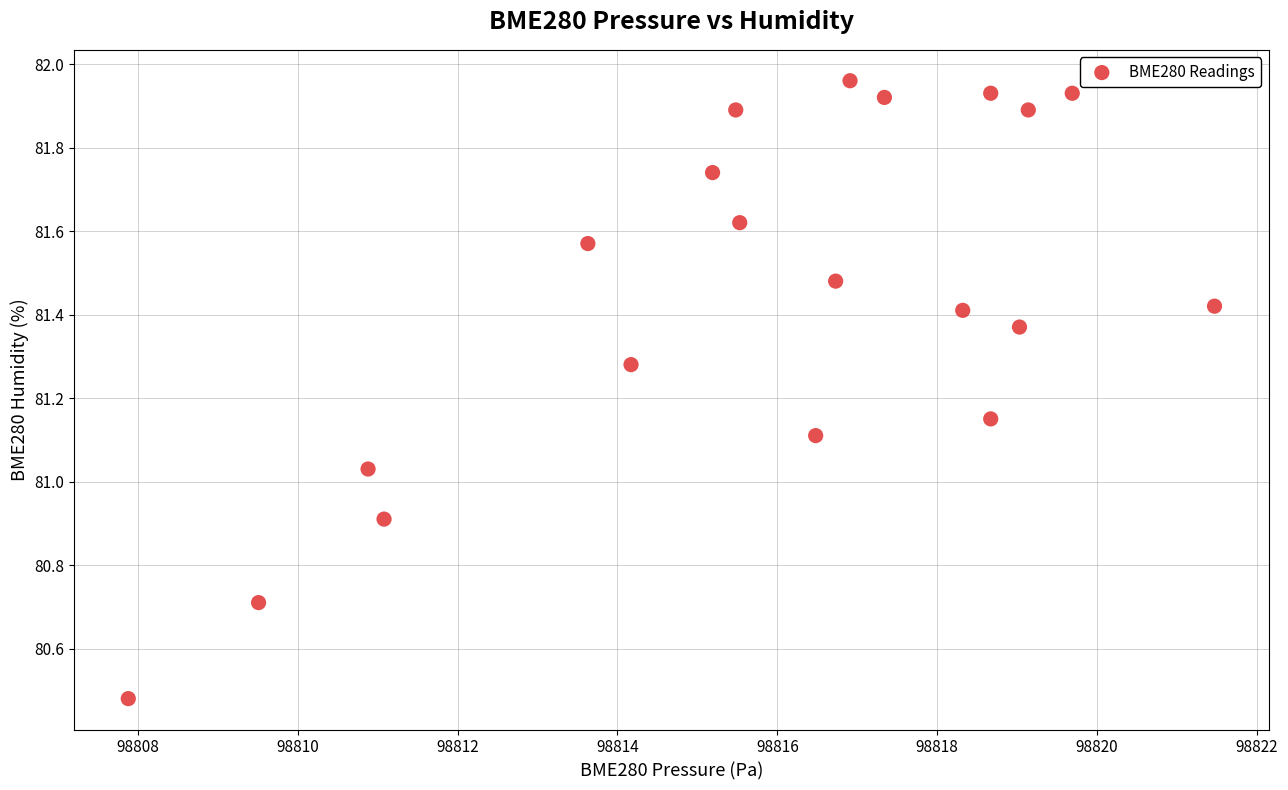

What is the range of X values (max minus min)?

13.6